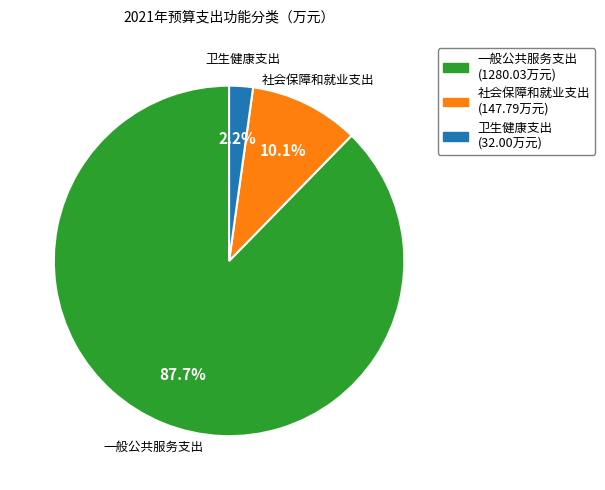

Which slice is the smallest?

卫生健康支出